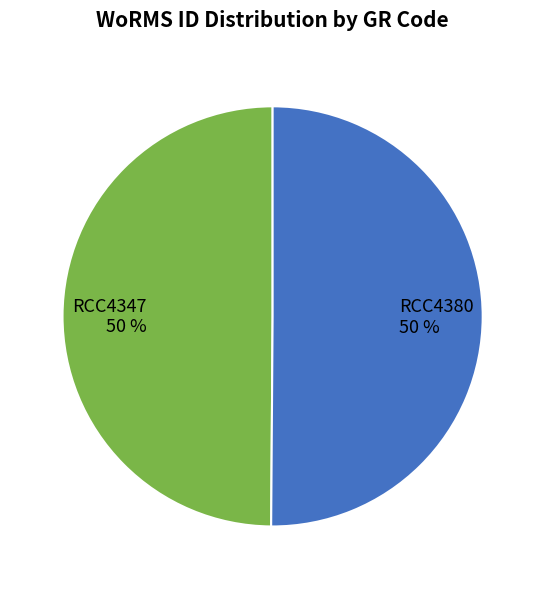

How many slices are in this pie chart?

2